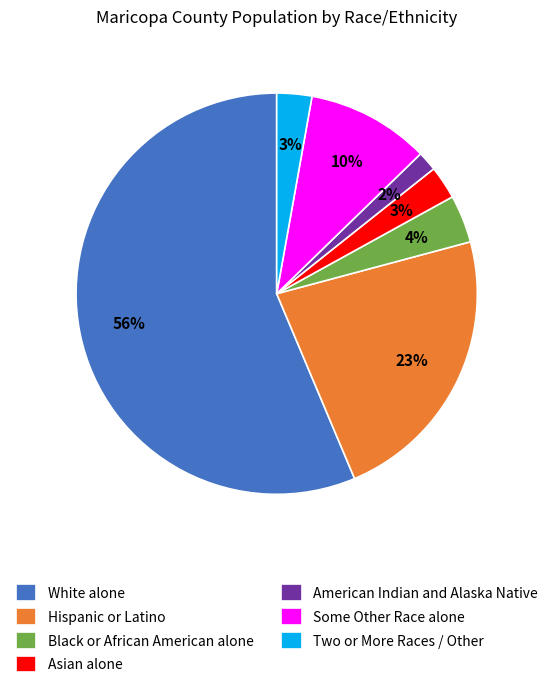

What percentage is the American Indian and Alaska Native slice, to the nearest percent?

2%